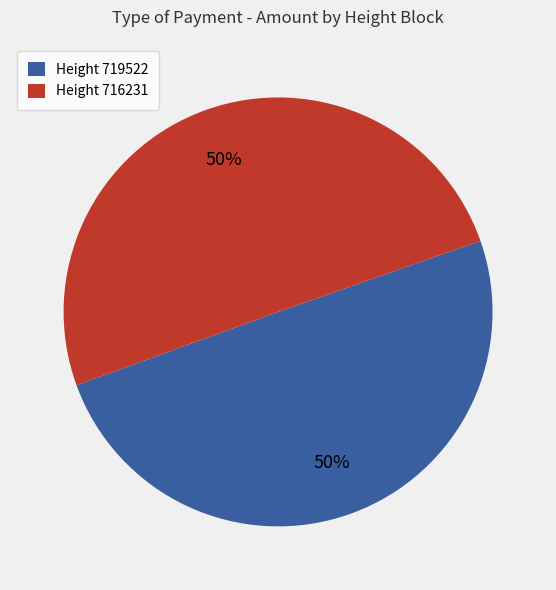

What is the ratio of the value at Height 719522 to the value at Height 716231?

1.0